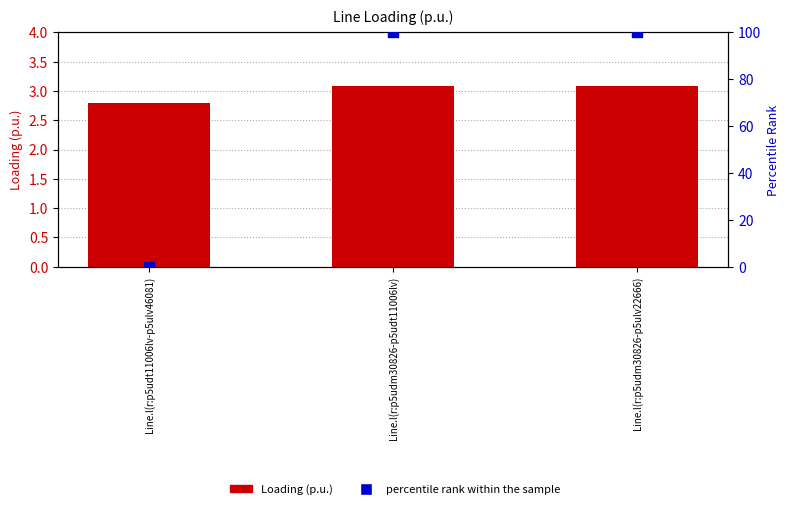

What is the total value across all series at Line.l(r:p5udt11006lv-p5ulv46081)?

2.8